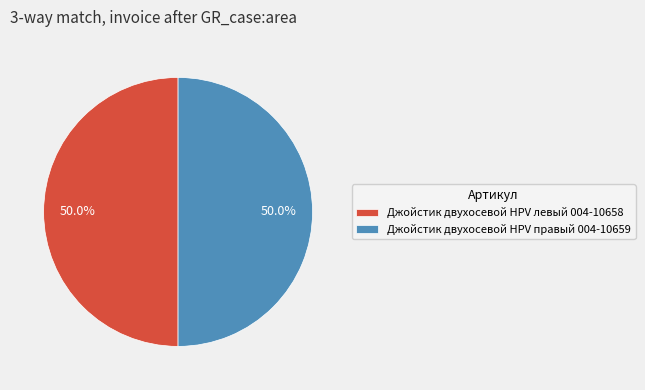

What is the ratio of the value at Джойстик двухосевой HPV левый 004-10658 to the value at Джойстик двухосевой HPV правый 004-10659?

1.0